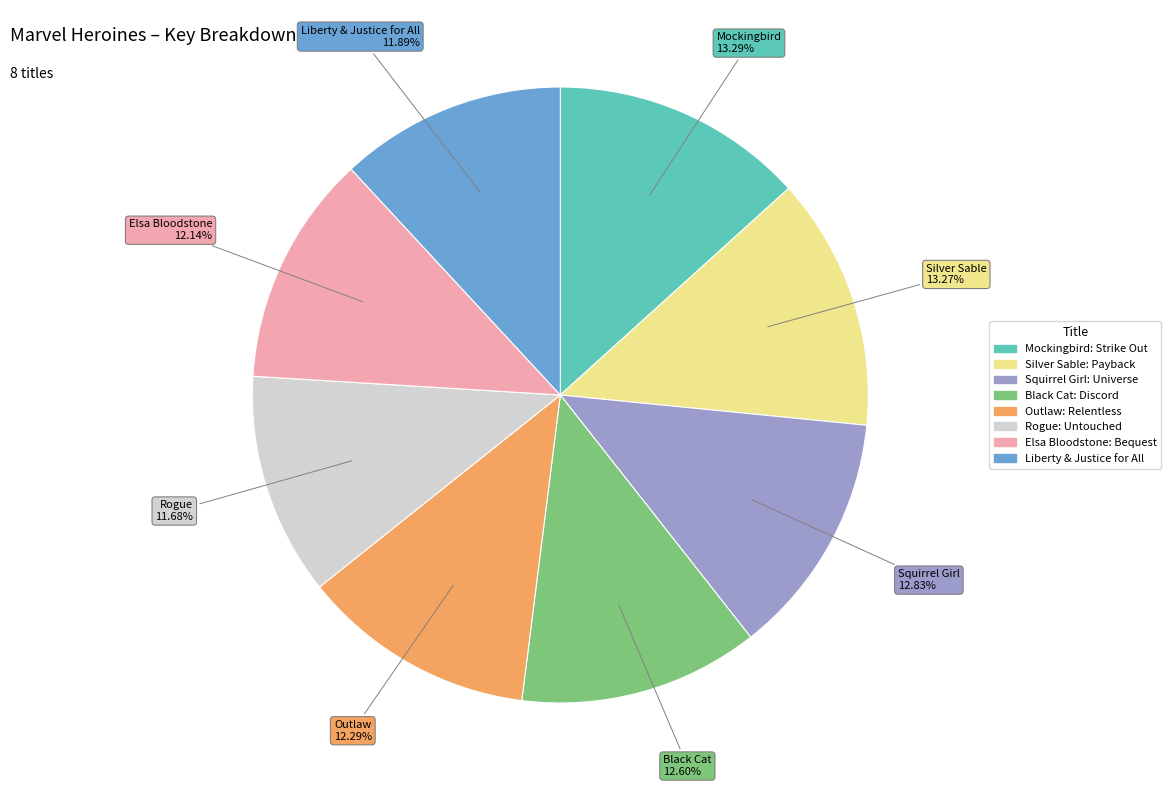

How many segments does this pie chart have?

8